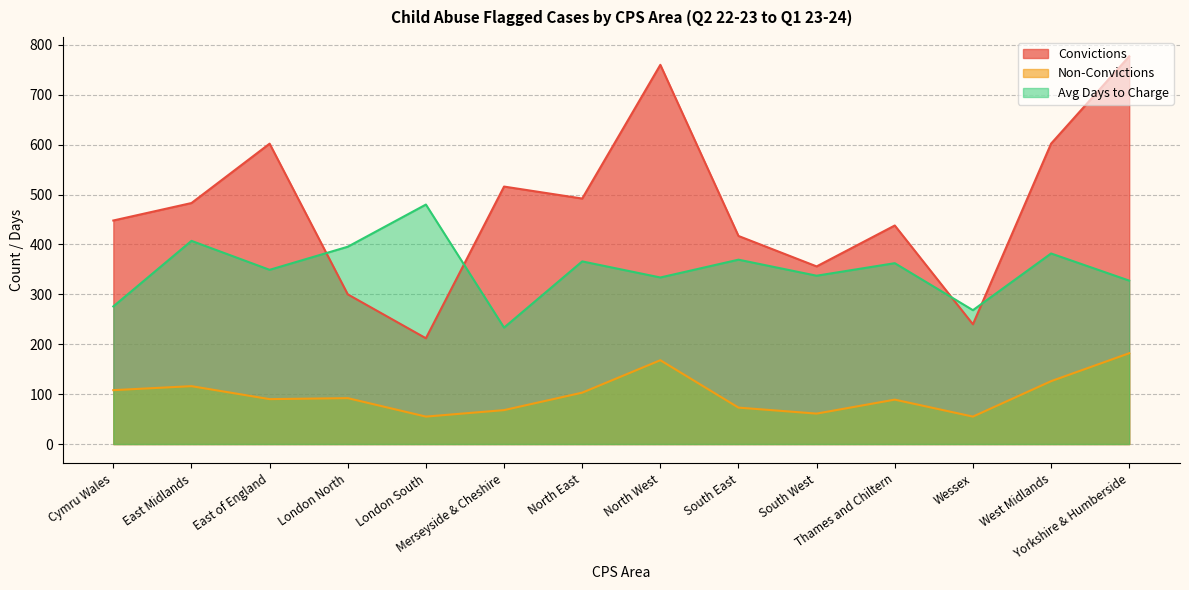

Rank the series by their average value, from lowest to highest.

Non-Convictions, Avg Days to Charge, Convictions